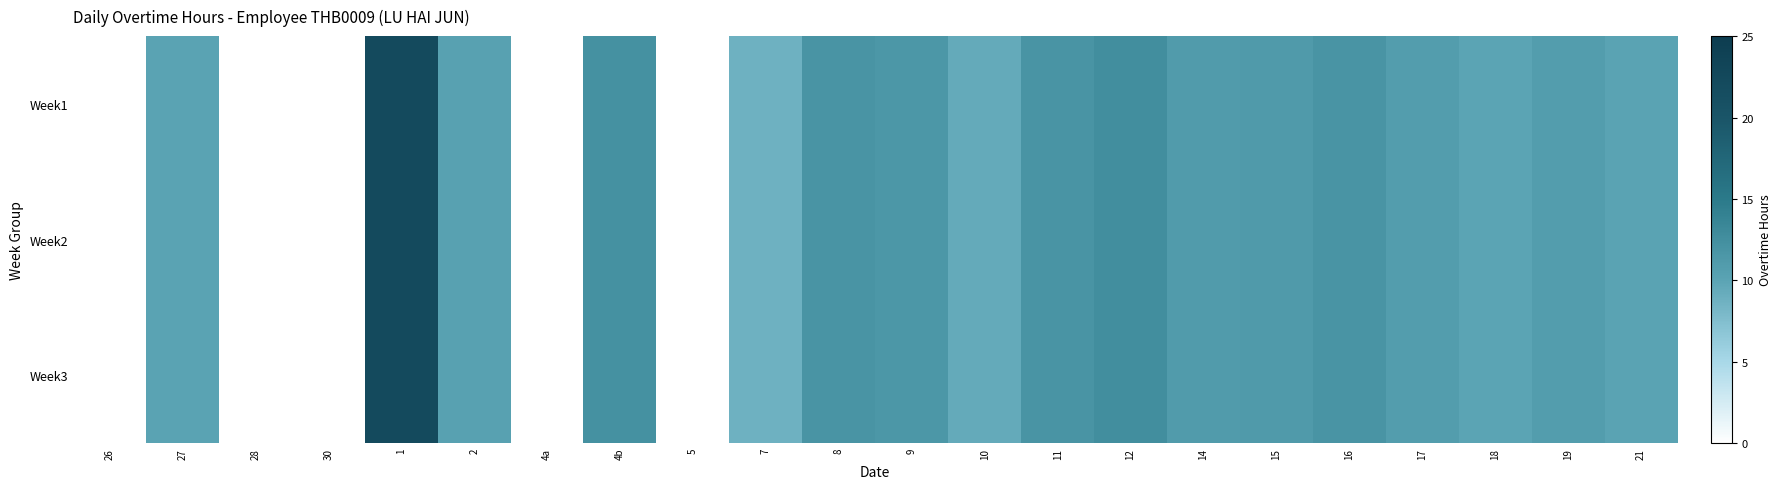

True or false: Week1 has a value of 5.5 at 2.

False